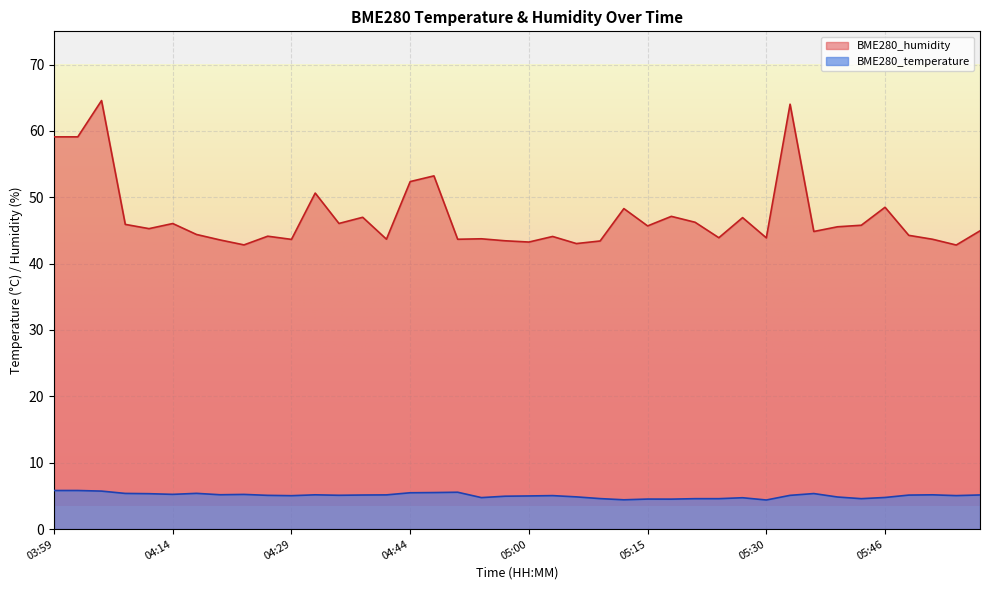

What are all the series names shown in the legend?

BME280_humidity, BME280_temperature